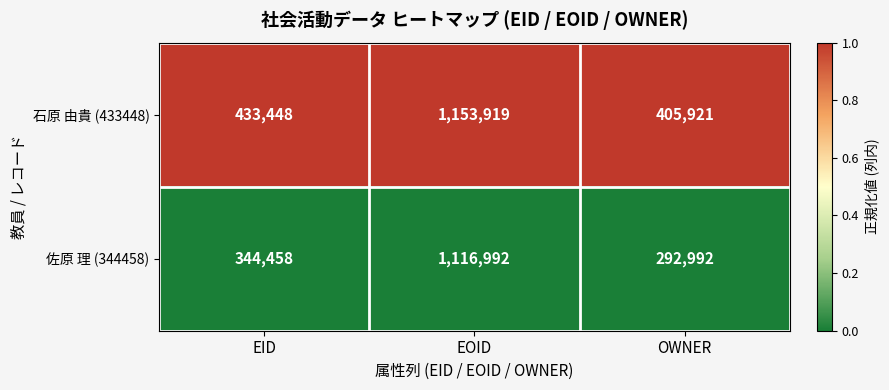

Which series changed the most between EID and EOID?

佐原 理 (344458)